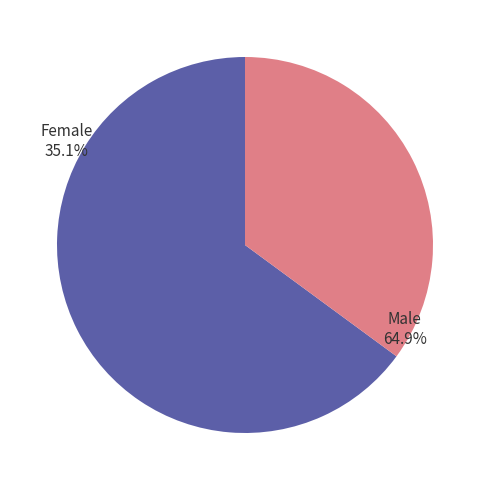

The Н 8, 8-2 slice represents 1% of the pie. True or false?

False